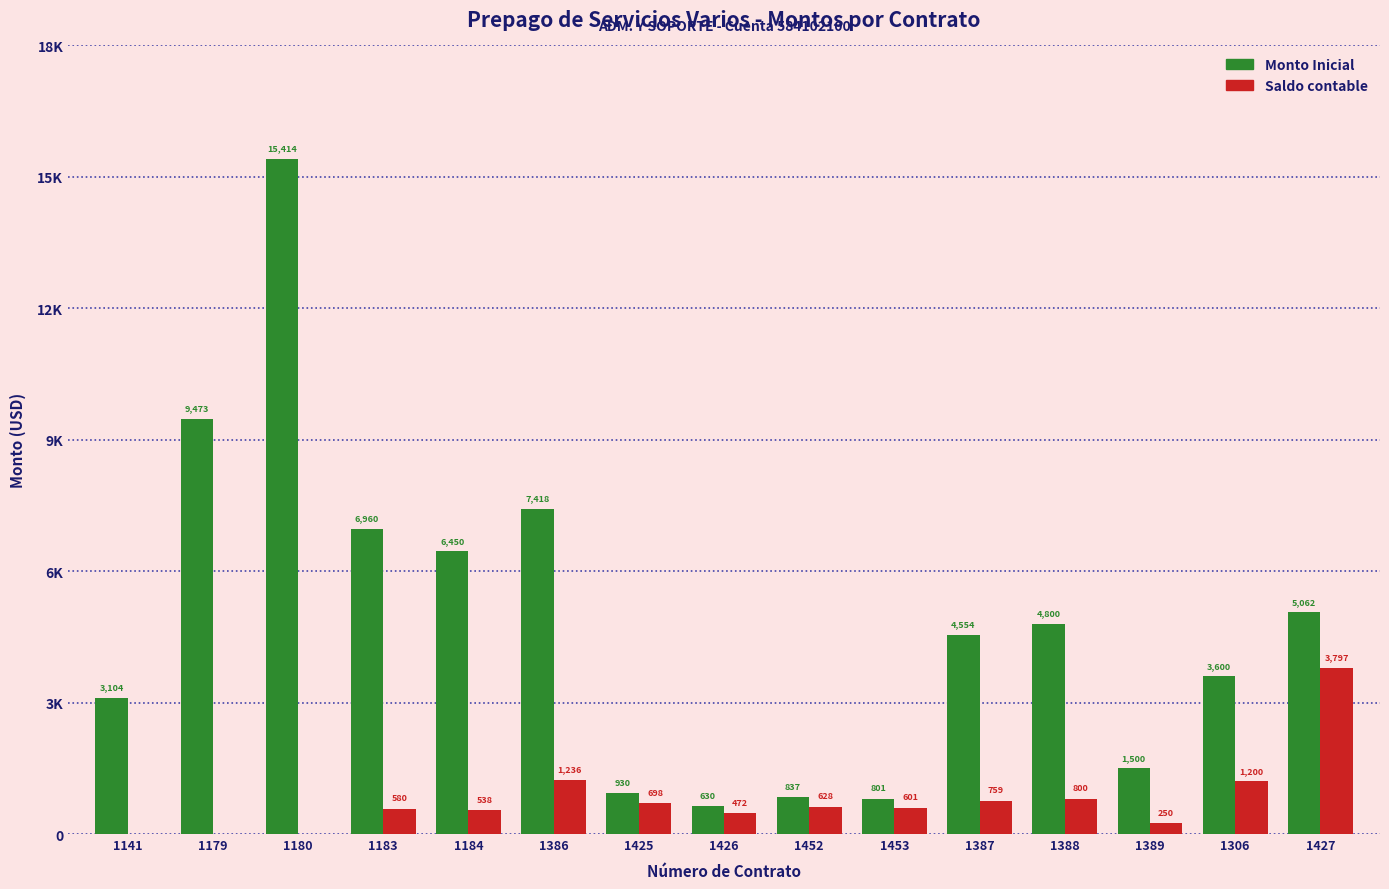

What are all the series names shown in the legend?

Monto Inicial, Saldo contable